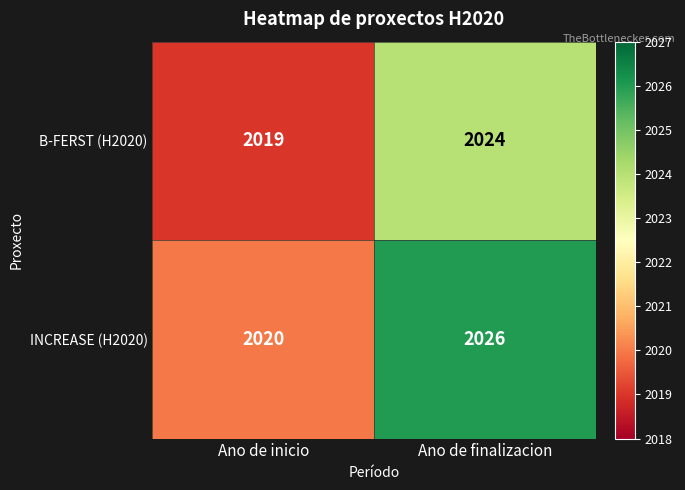

Which series has the widest spread of values?

INCREASE (H2020)